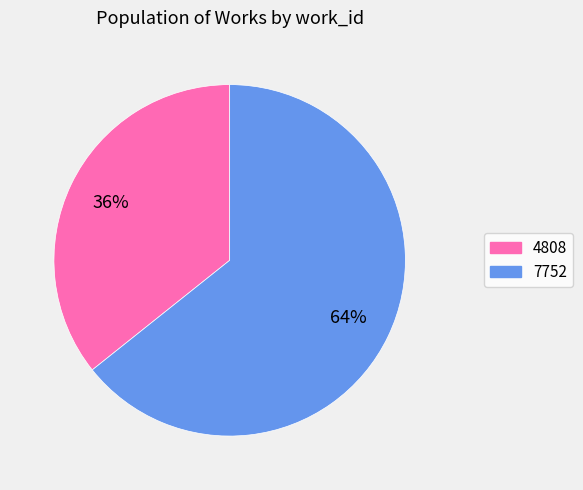

What percentage is the 4808 slice, to the nearest percent?

36%